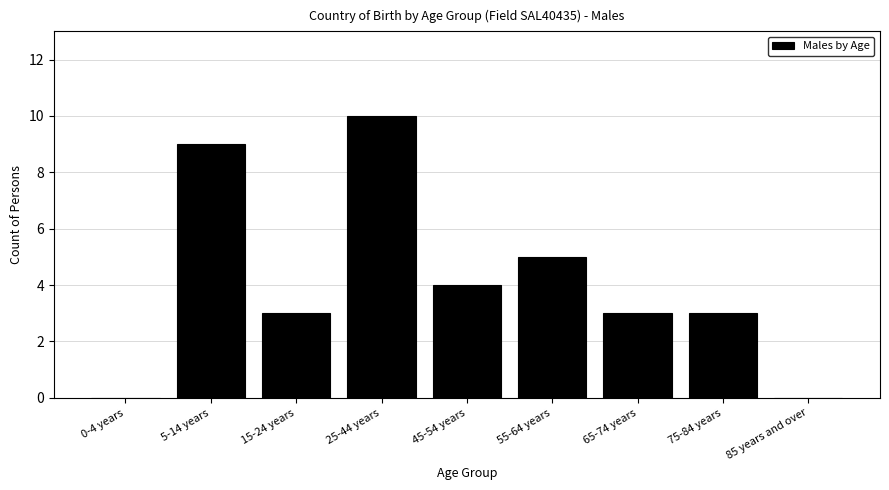

Reading left to right, list all the values displayed in this chart.

0-4 years=0	5-14 years=9	15-24 years=3	25-44 years=10	45-54 years=4	55-64 years=5	65-74 years=3	75-84 years=3	85 years and over=0